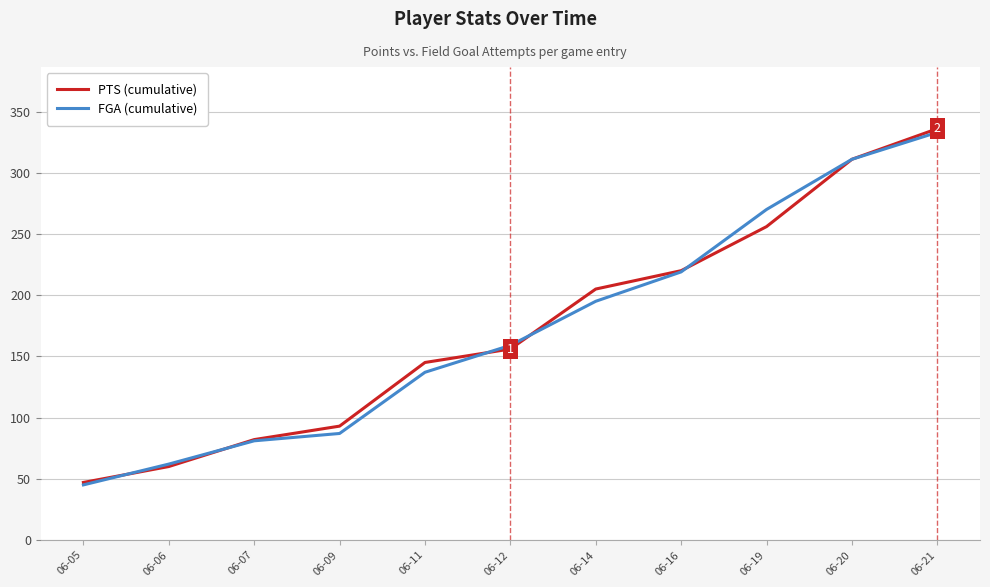

Rank the categories by FGA (cumulative) value from lowest to highest.

06-05, 06-06, 06-07, 06-09, 06-11, 06-12, 06-14, 06-16, 06-19, 06-20, 06-21